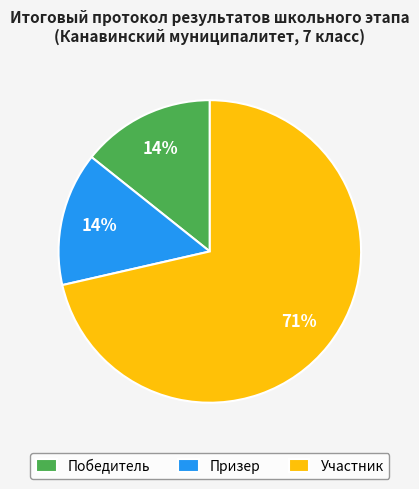

Is there any slice that represents more than half of the pie?

Yes